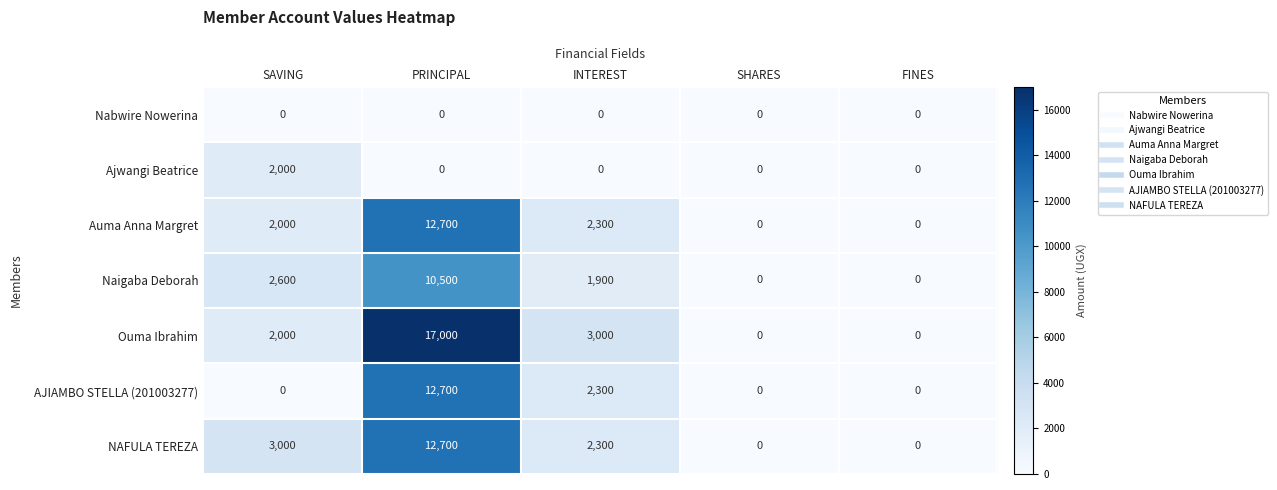

At which category is the sum across all series the highest?

PRINCIPAL